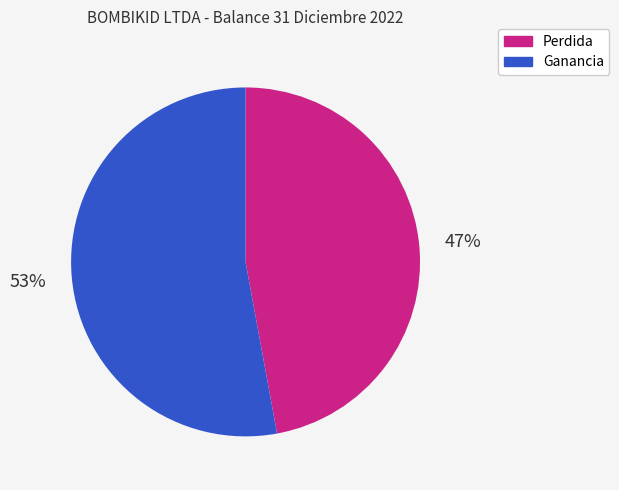

Which slice is the largest?

Ganancia